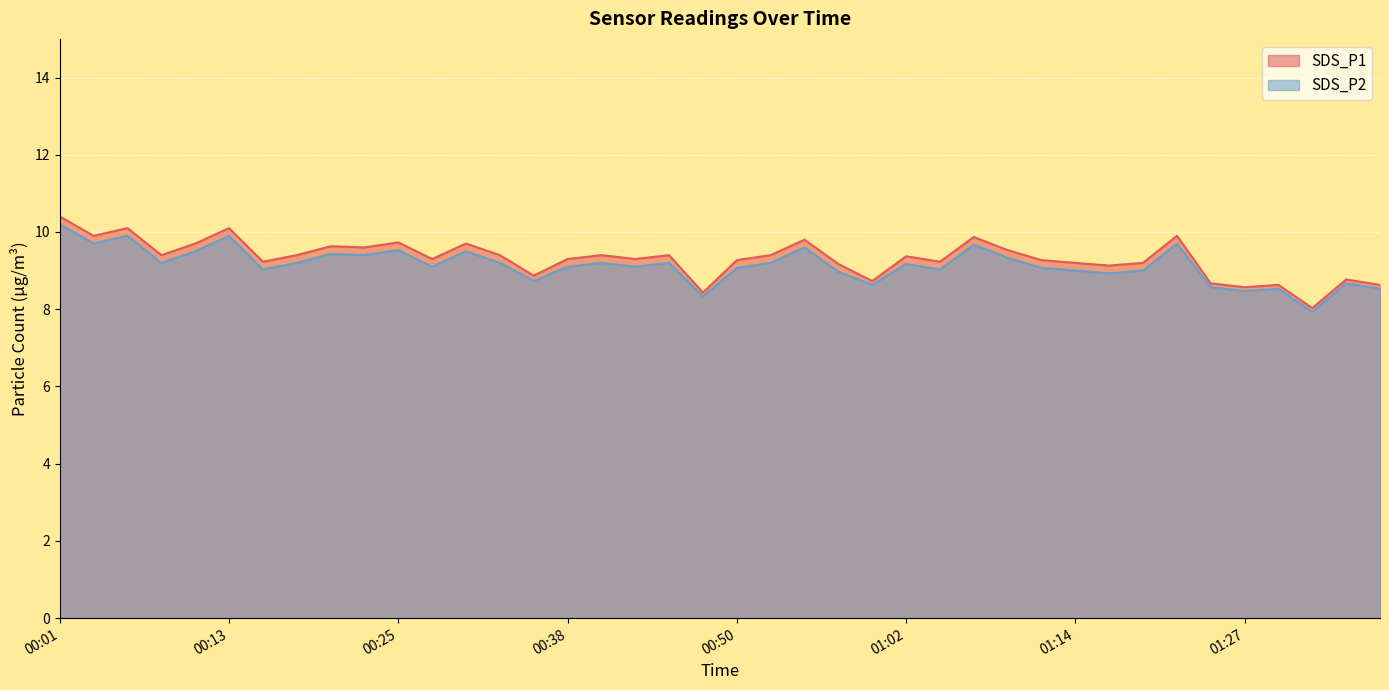

In SDS_P1, how many points are lower than both neighbors (excluding endpoints)?

13